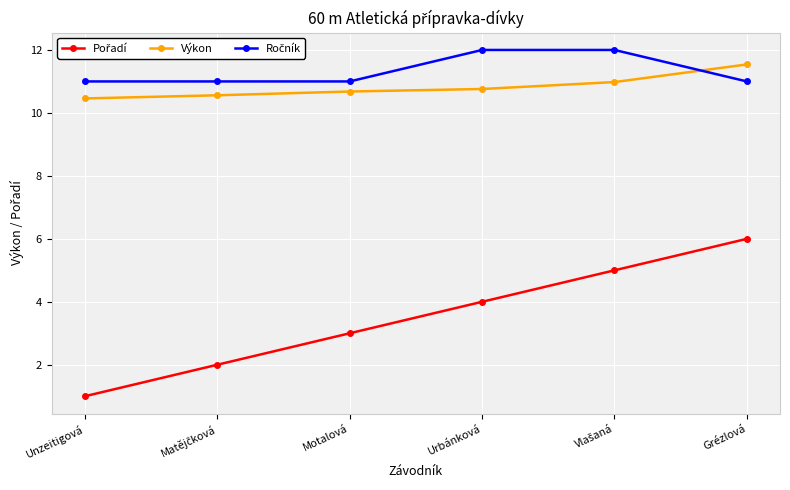

What is the sum of all Výkon values?

65.0